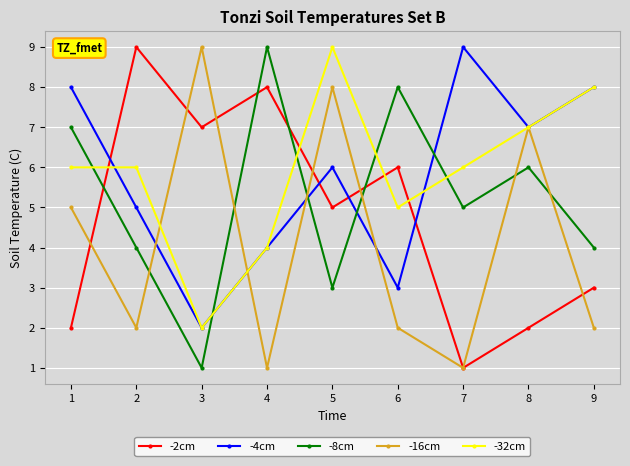

What is the value of the -4cm point at the 2nd from the left?

5